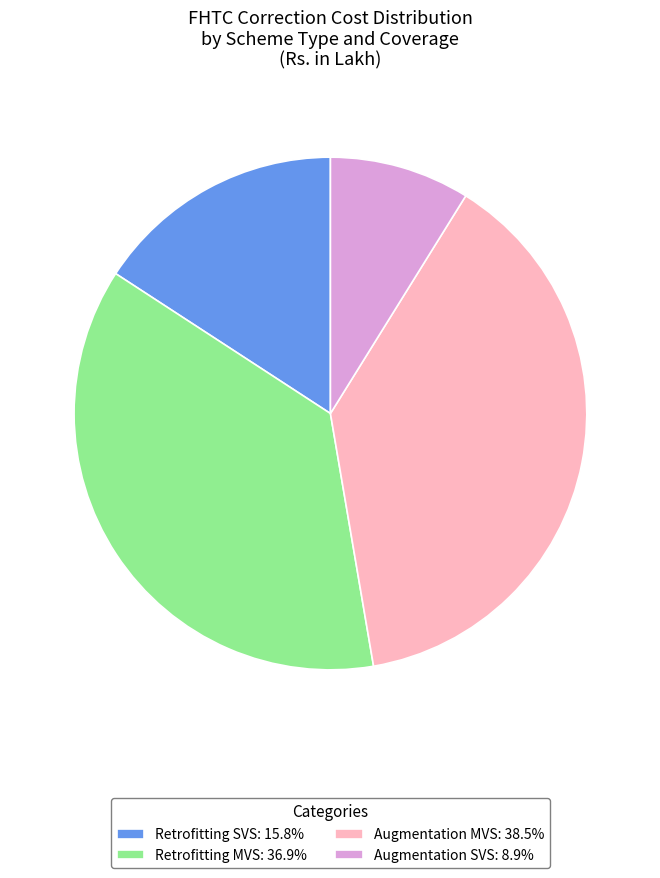

Approximately how many times larger is the value at Augmentation MVS: 38.5% compared to Augmentation SVS: 8.9%?

4.3